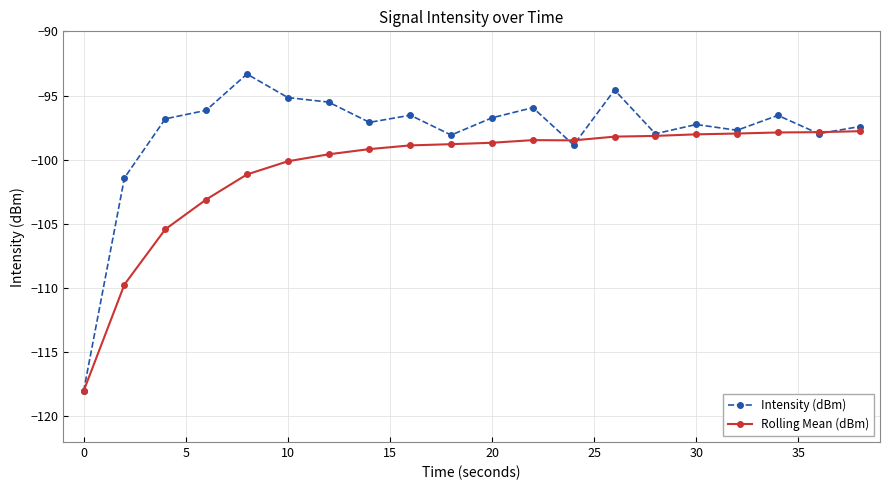

True or false: Intensity (dBm) has more than 0 interior local peaks.

True